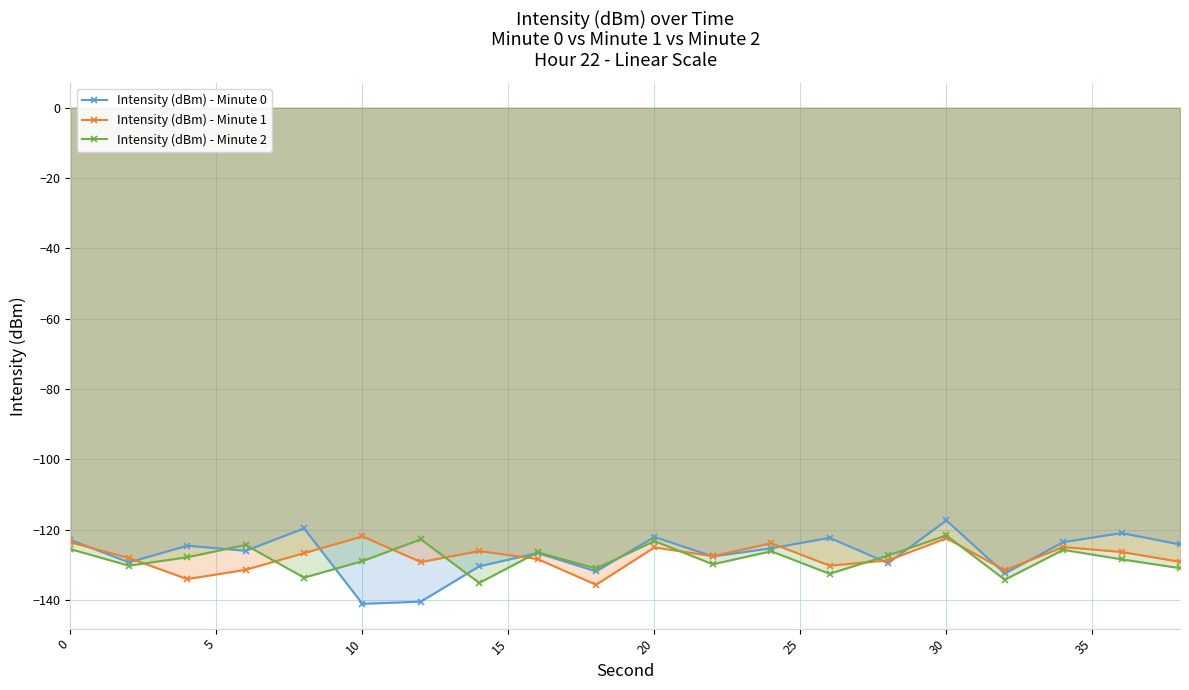

What is the highest value of the Intensity (dBm) - Minute 1 series?

-121.9